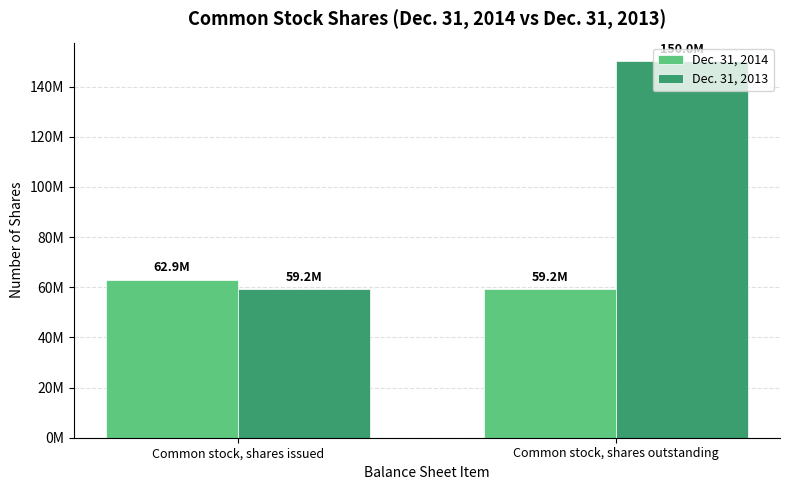

What is the difference between the Dec. 31, 2014 values at Common stock, shares issued and Common stock, shares outstanding?

3665622